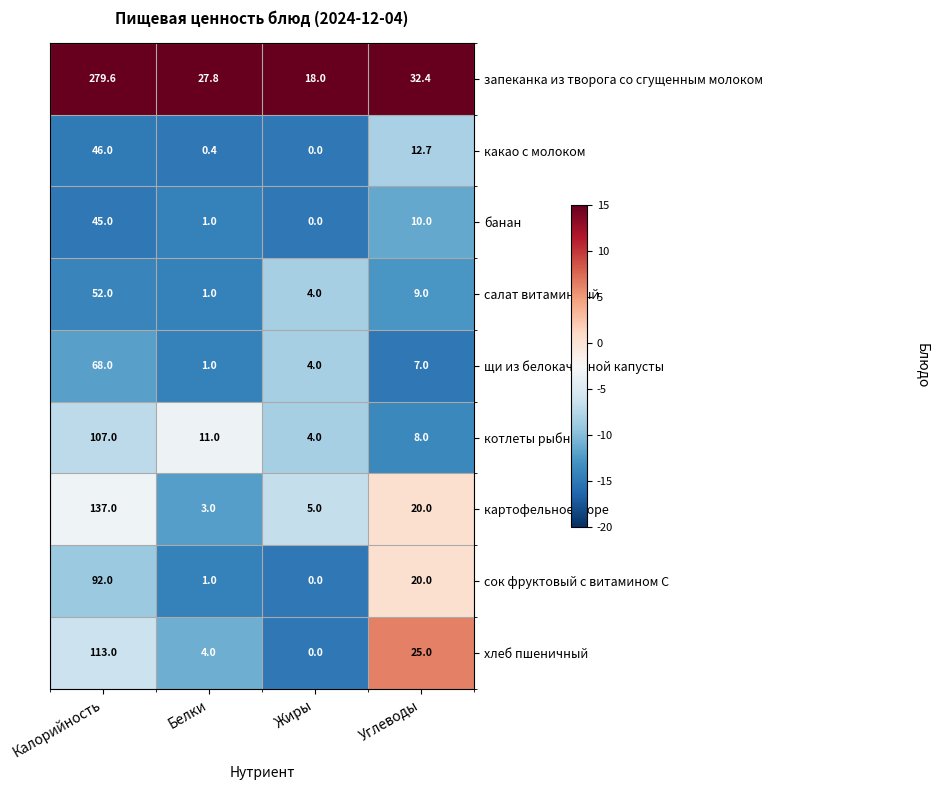

At which label does сок фруктовый с витамином С reach its minimum?

Жиры